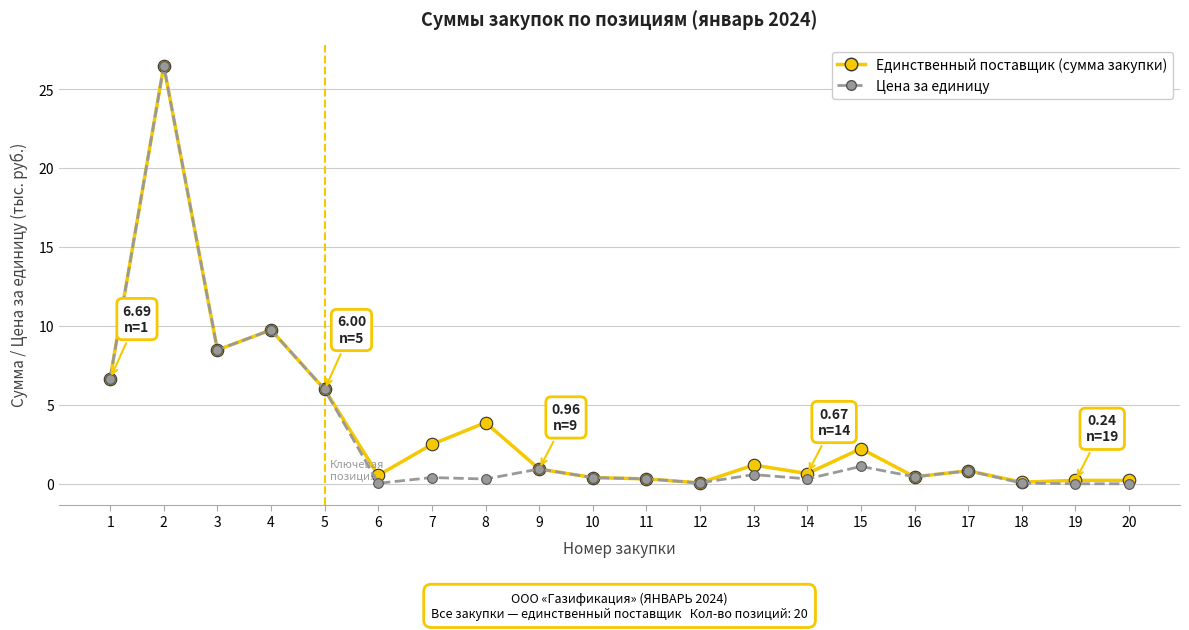

What is the value of the Единственный поставщик (сумма закупки) point at the 5th from the left?

6.0